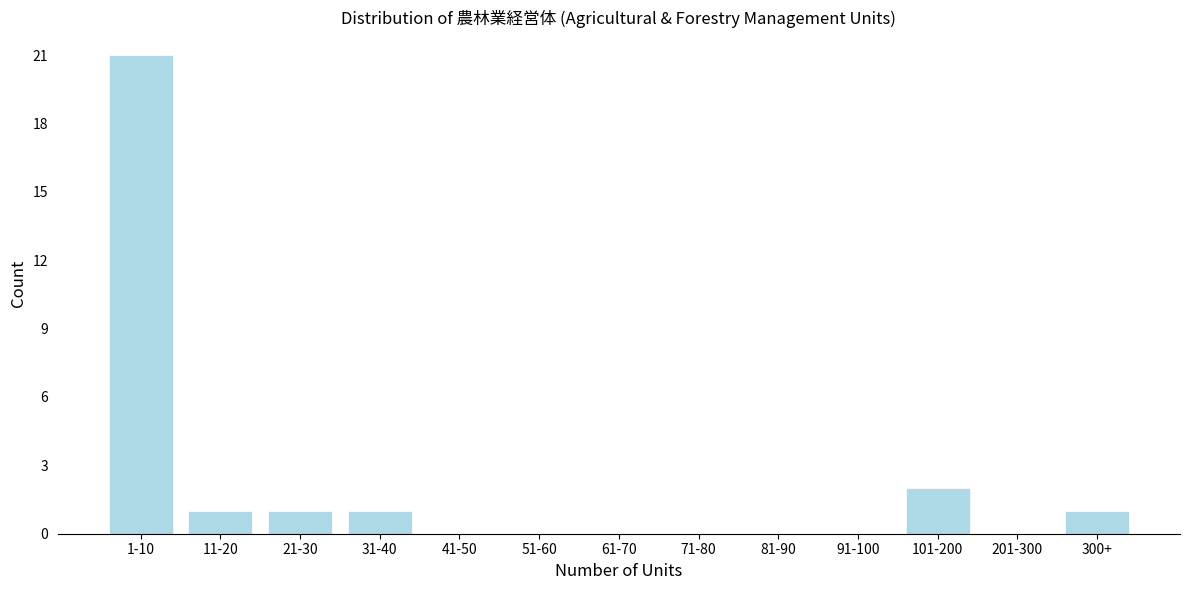

Reading left to right, transcribe all the data shown in this chart.

1-10=21	11-20=1	21-30=1	31-40=1	41-50=0	51-60=0	61-70=0	71-80=0	81-90=0	91-100=0	101-200=2	201-300=0	300+=1